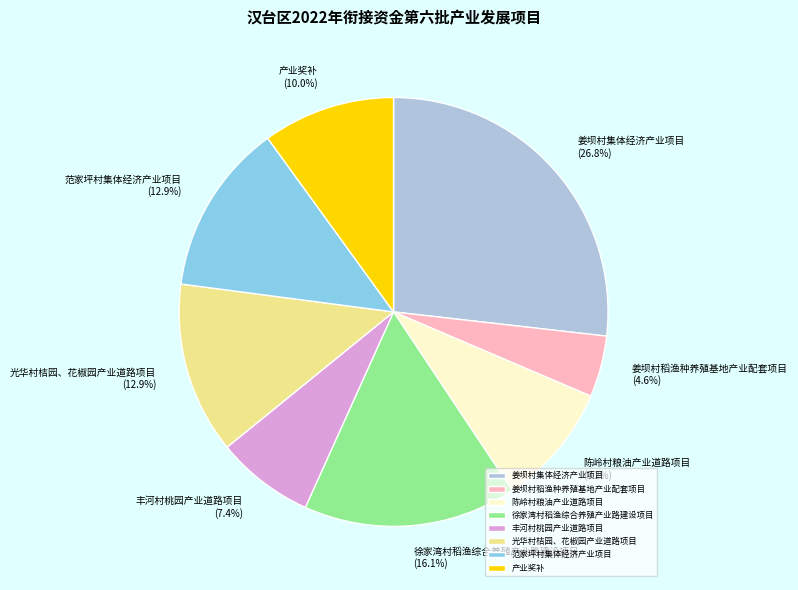

What is the ratio of the value at 光华村桔园、花椒园产业道路项目 to the value at 姜坝村集体经济产业项目?

0.5